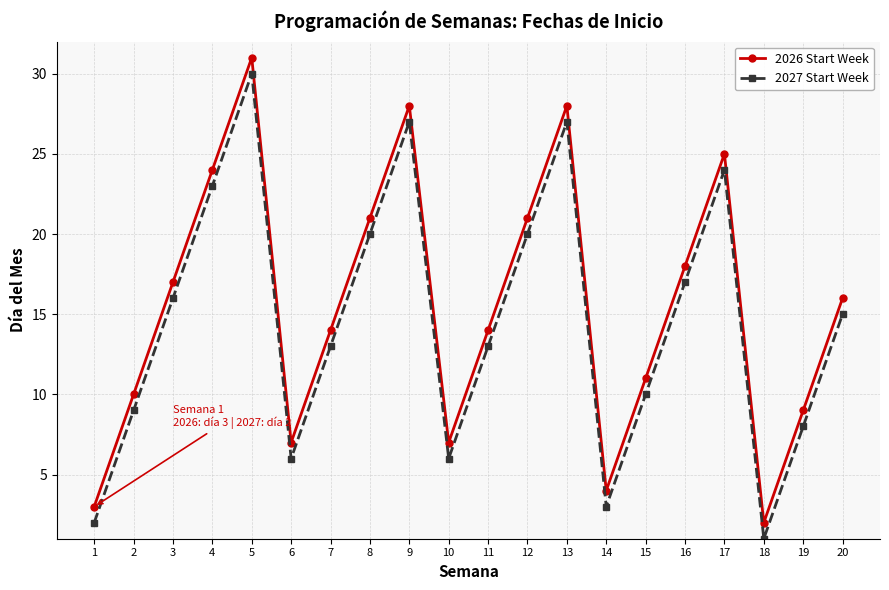

The 2026 Start Week series shows 9 at 7. True or false?

False